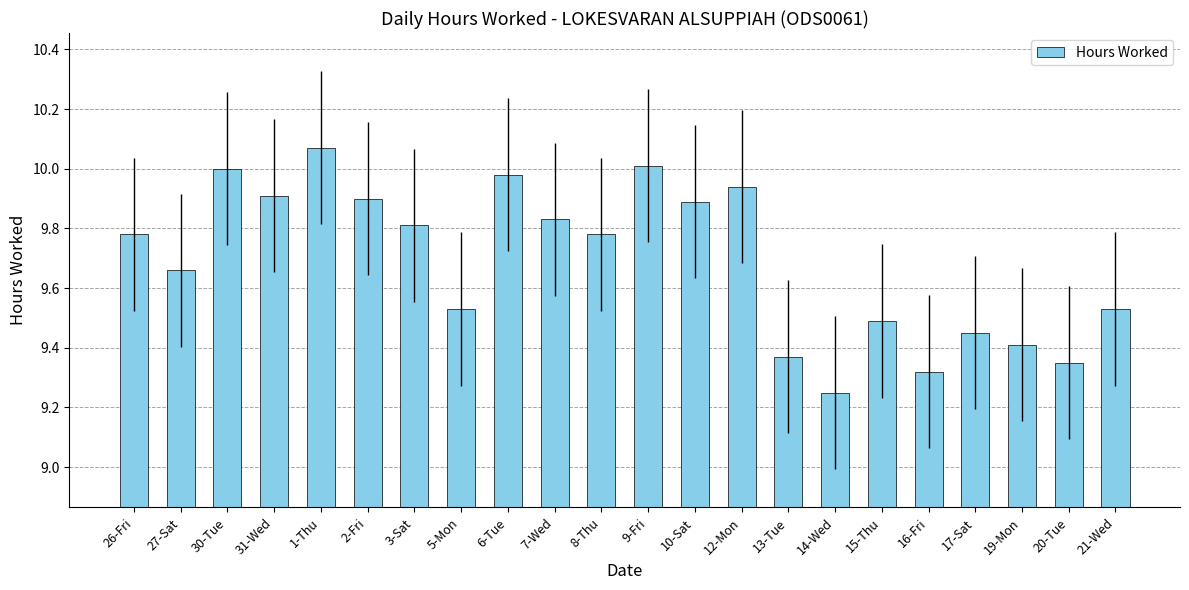

Which label corresponds to the smallest value in the chart?

14-Wed